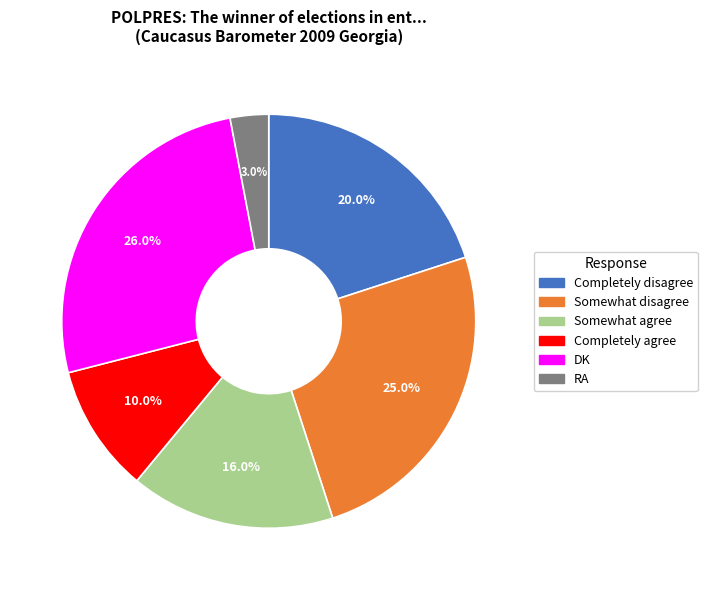

Approximately how many times larger is the value at RA compared to Completely agree?

0.3